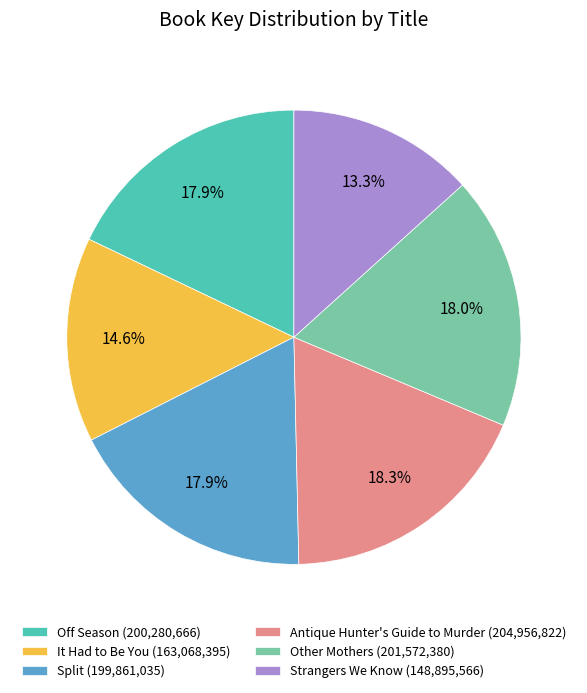

Do Antique Hunter's Guide to Murder and It Had to Be You together represent more than half of the pie?

No